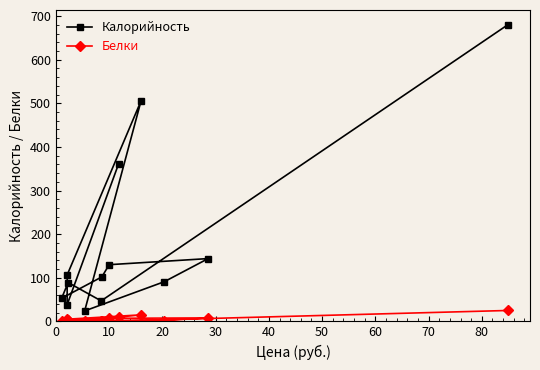

How many data points in Калорийность are less than 102?

6